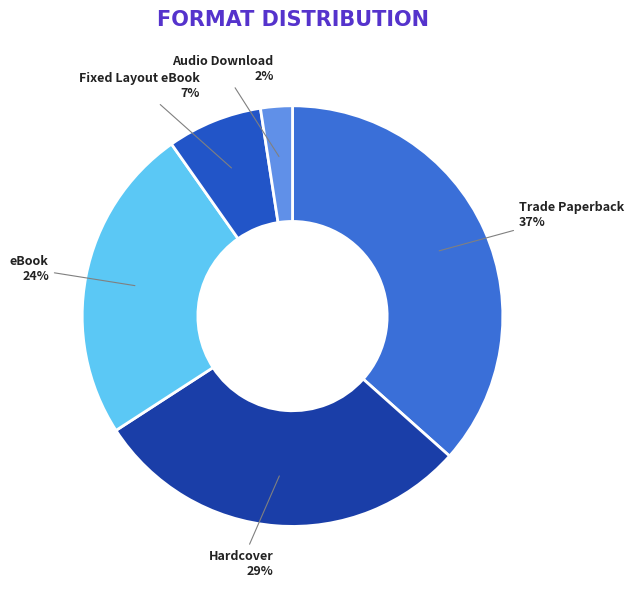

Is it true that Hardcover is 20% of the pie?

False